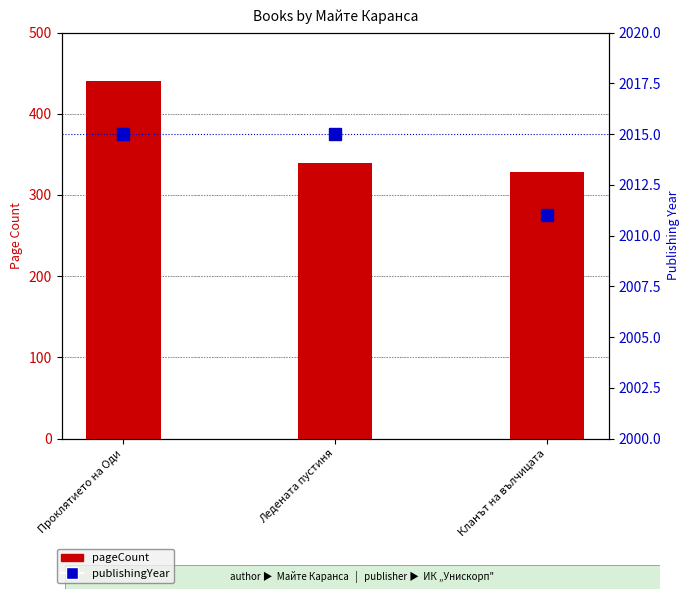

Which has a higher value, Ледената пустиня or Проклятието на Оди?

Проклятието на Оди